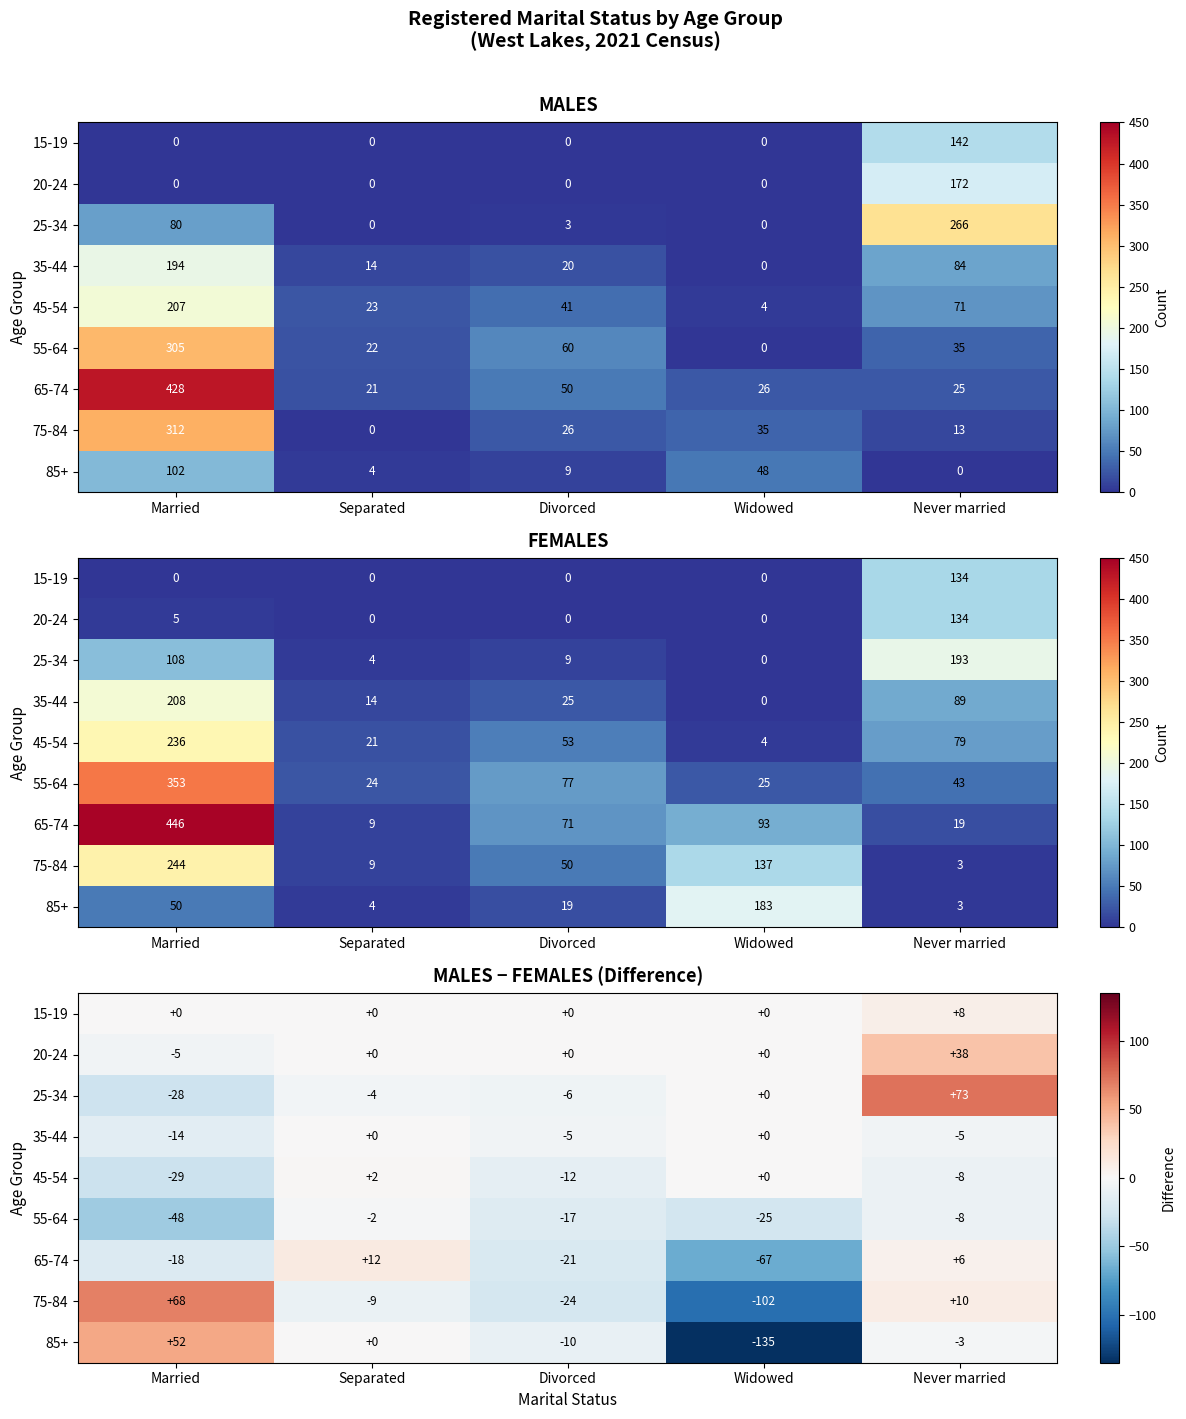

How many data points in 75-84 are less than -9?

2